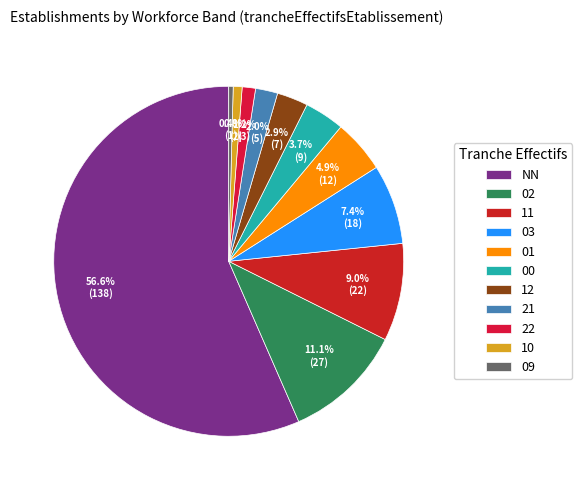

Which category has the biggest portion of the pie?

NN